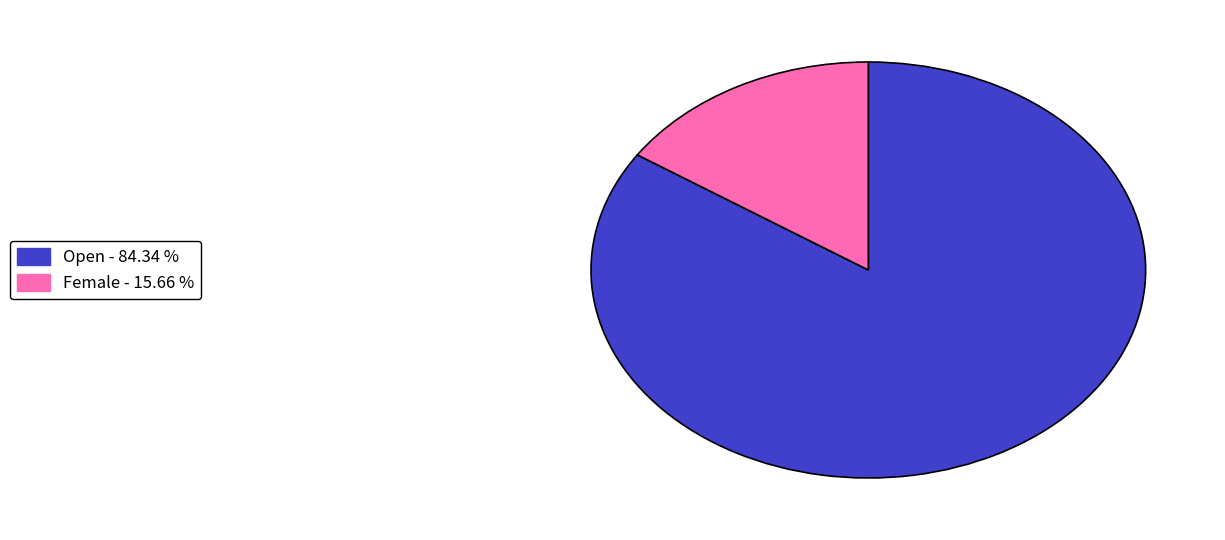

Does Female represent more than half of the total?

No